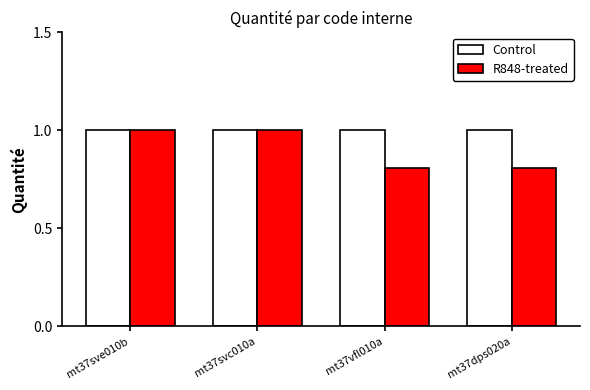

List the series in order of their overall mean, highest first.

Control, R848-treated